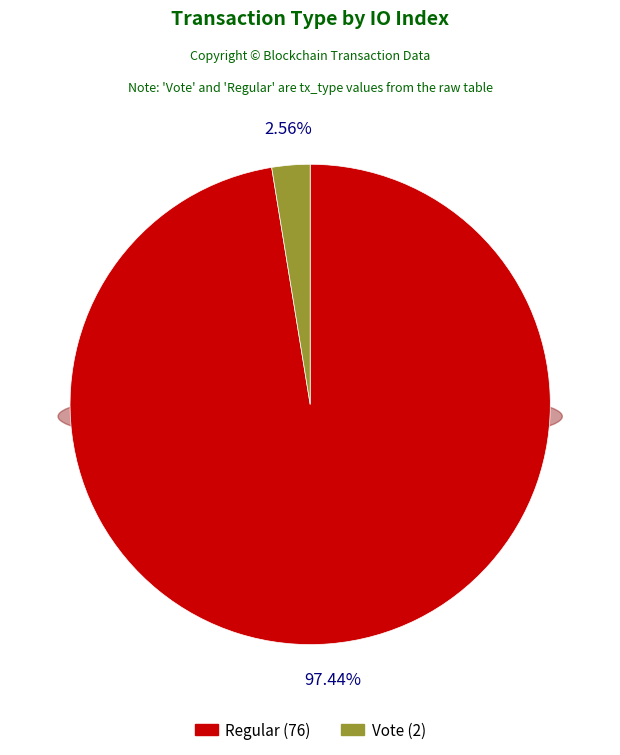

How many slices are in this pie chart?

2